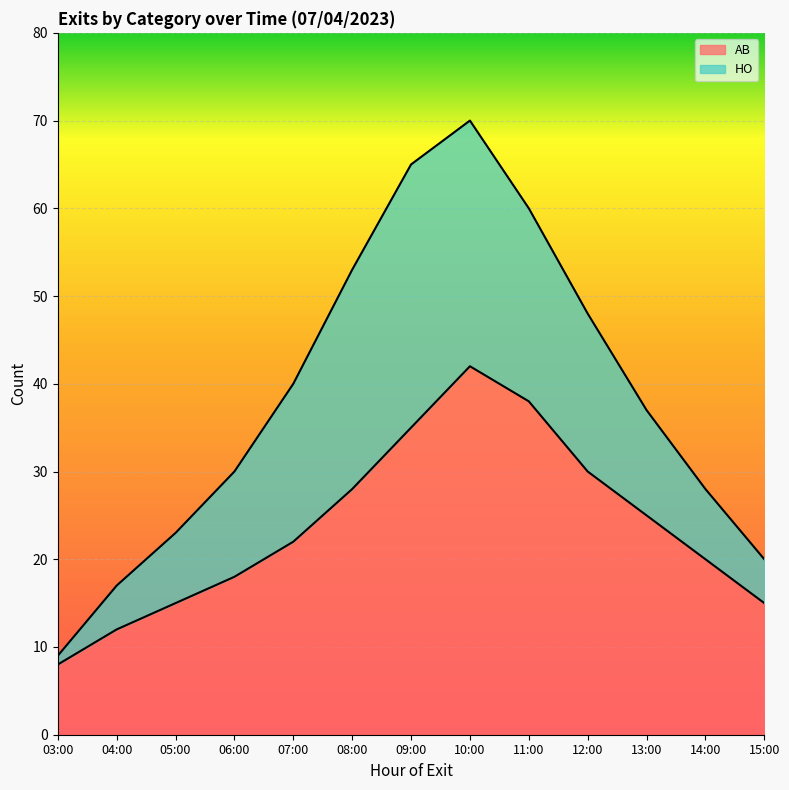

List the labels in order of value, largest first.

10:00, 11:00, 09:00, 12:00, 08:00, 13:00, 07:00, 14:00, 06:00, 05:00, 15:00, 04:00, 03:00